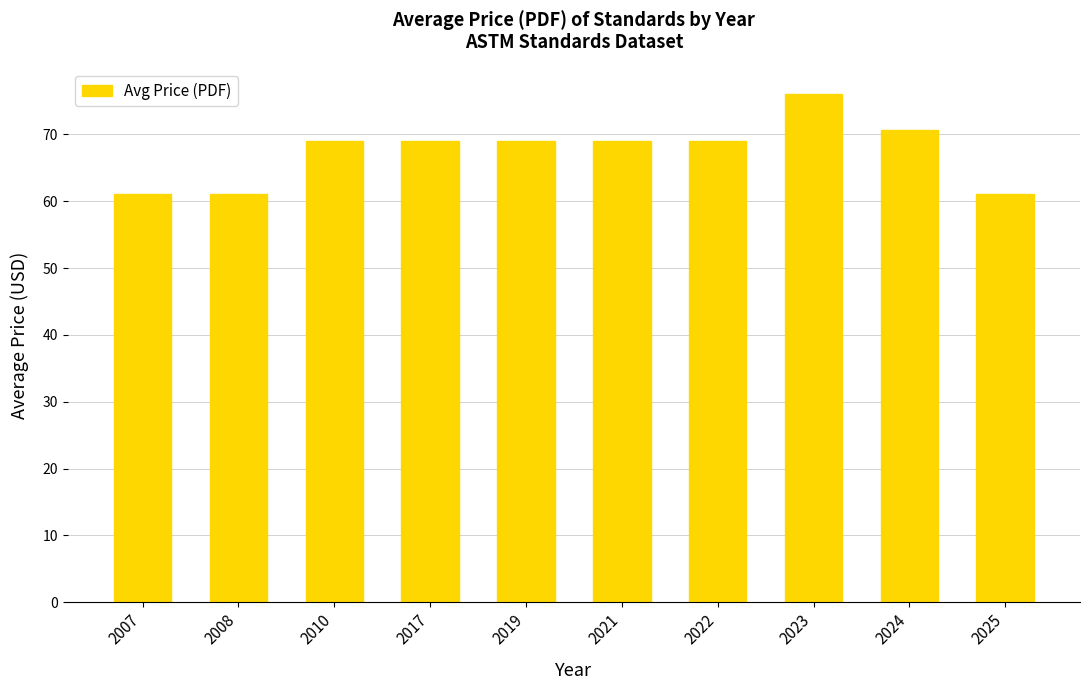

What is the minimum value shown in the chart?

61.0